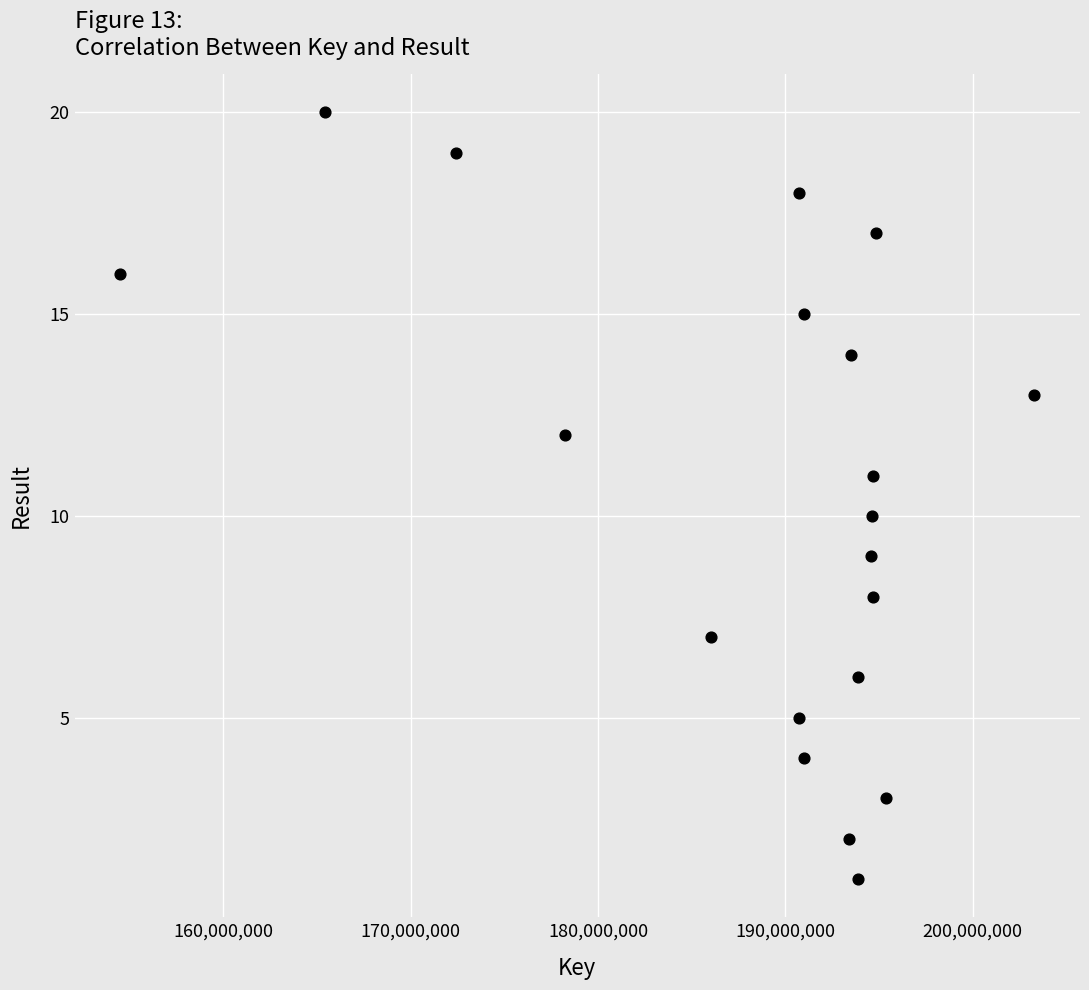

What is the range of Y values (max minus min)?

19